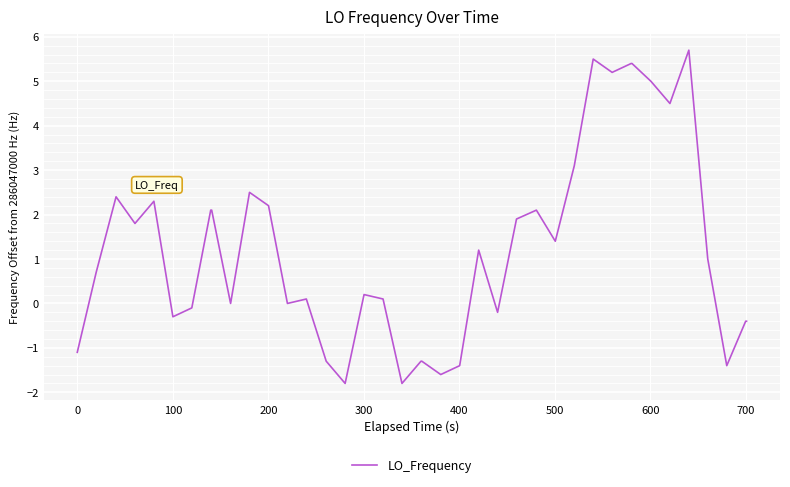

What is the minimum value shown in the chart?

-1.8